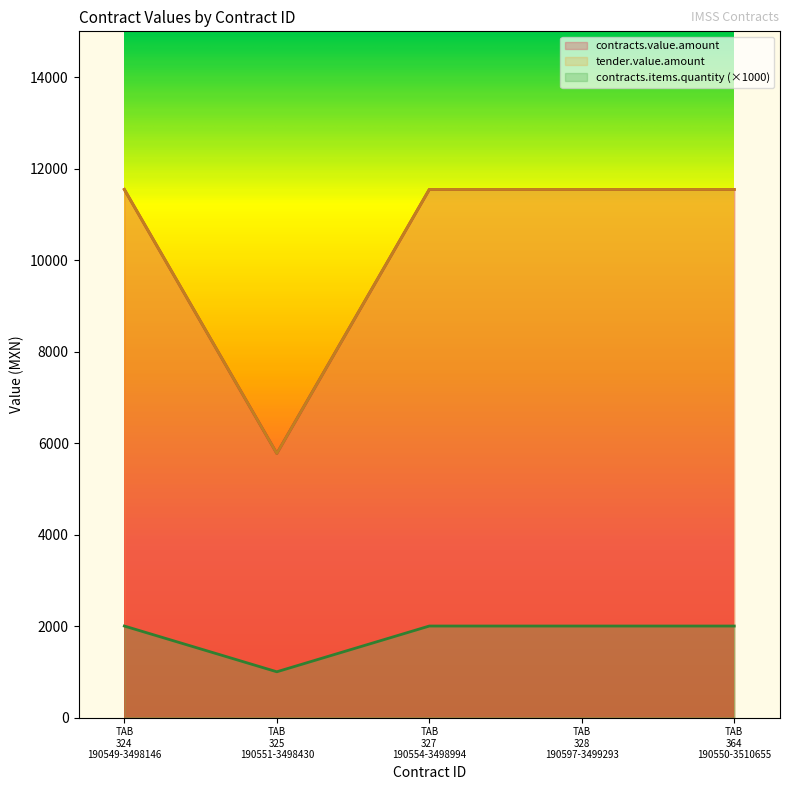

True or false: contracts.items.quantity and contracts.value.amount intersect in this chart.

False